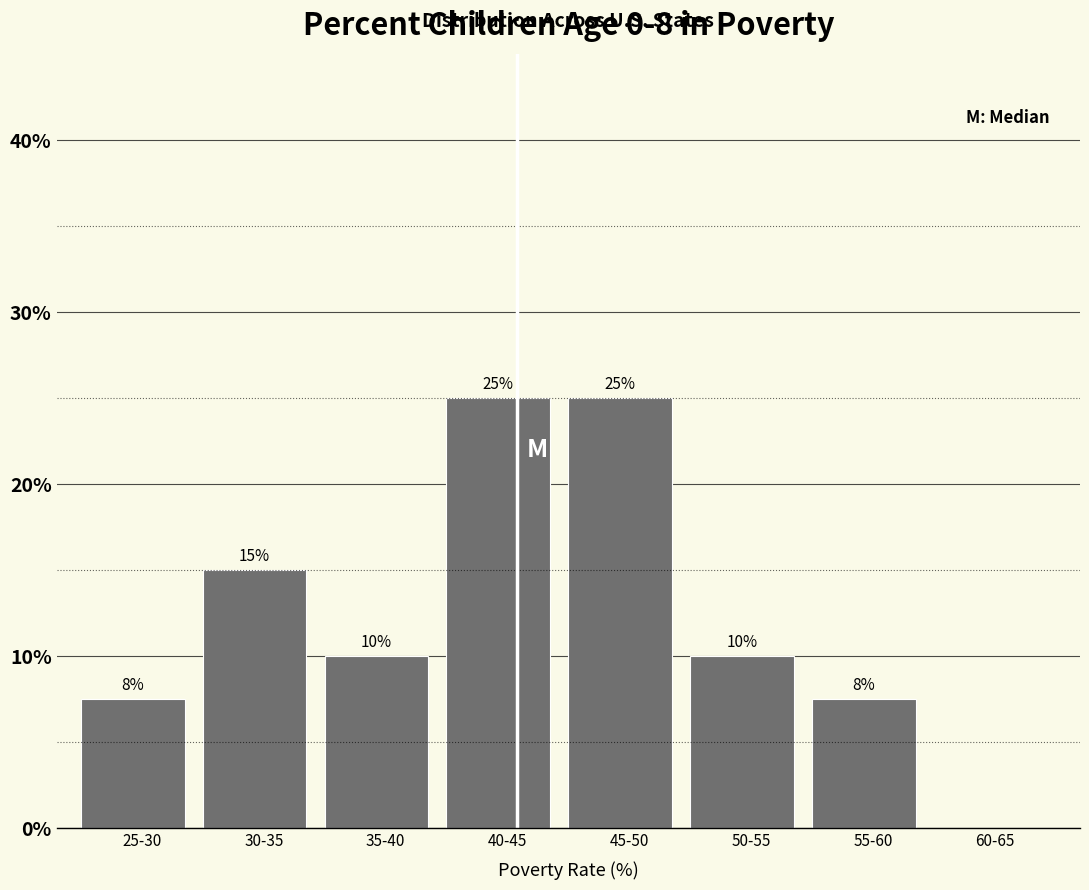

What is the greatest value displayed?

25.0